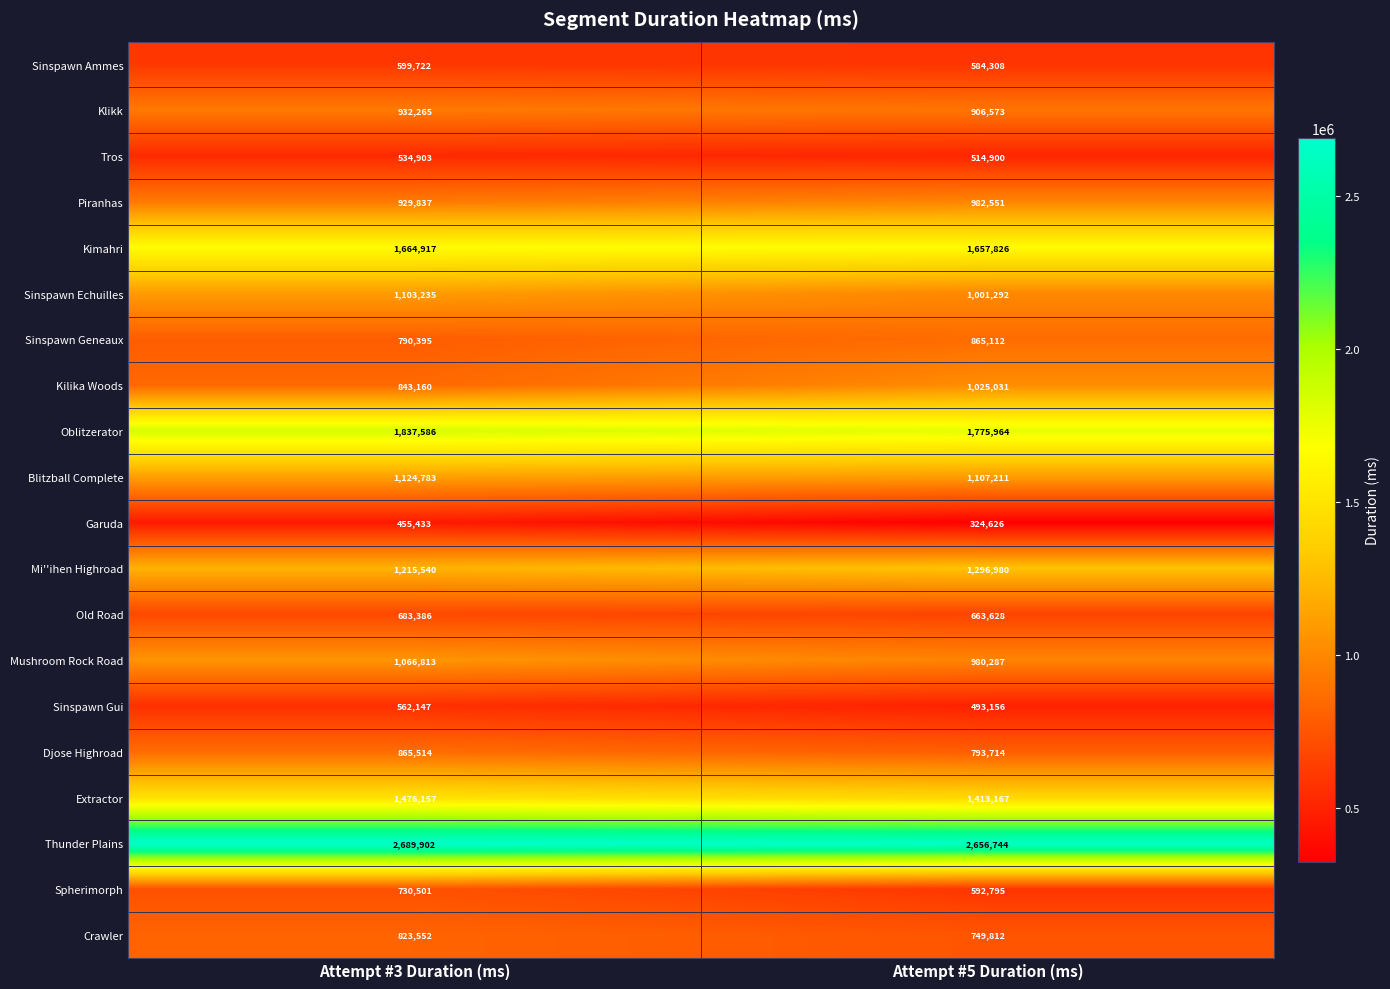

What is the difference between the Extractor values at Attempt #3 Duration (ms) and Attempt #5 Duration (ms)?

62990